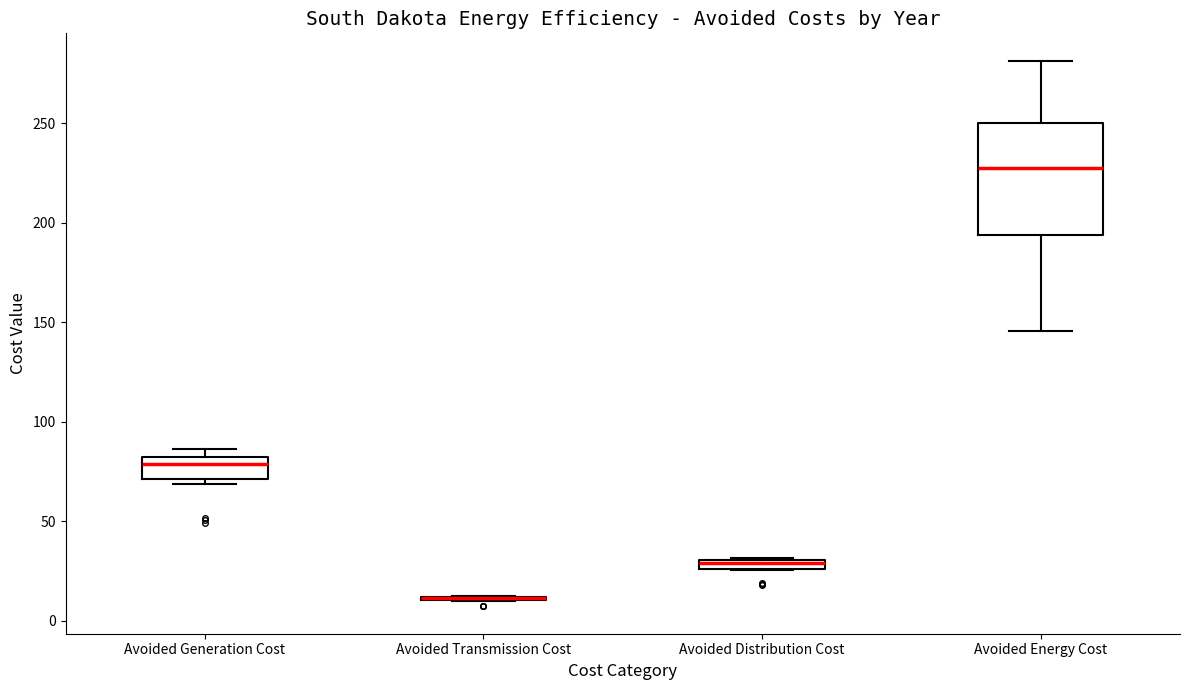

Which box is the tallest, from its lower edge to its upper edge?

Avoided Energy Cost